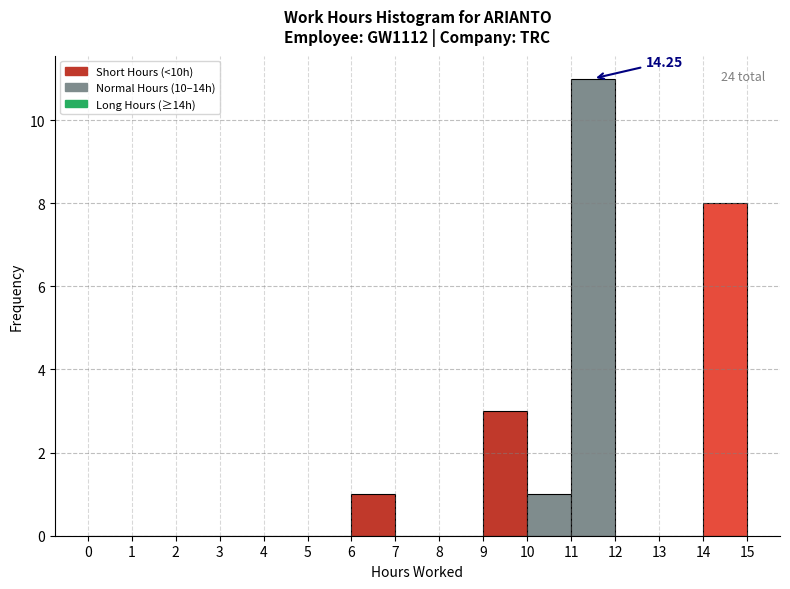

Which range on the x-axis has the tallest bar?

11 to 12